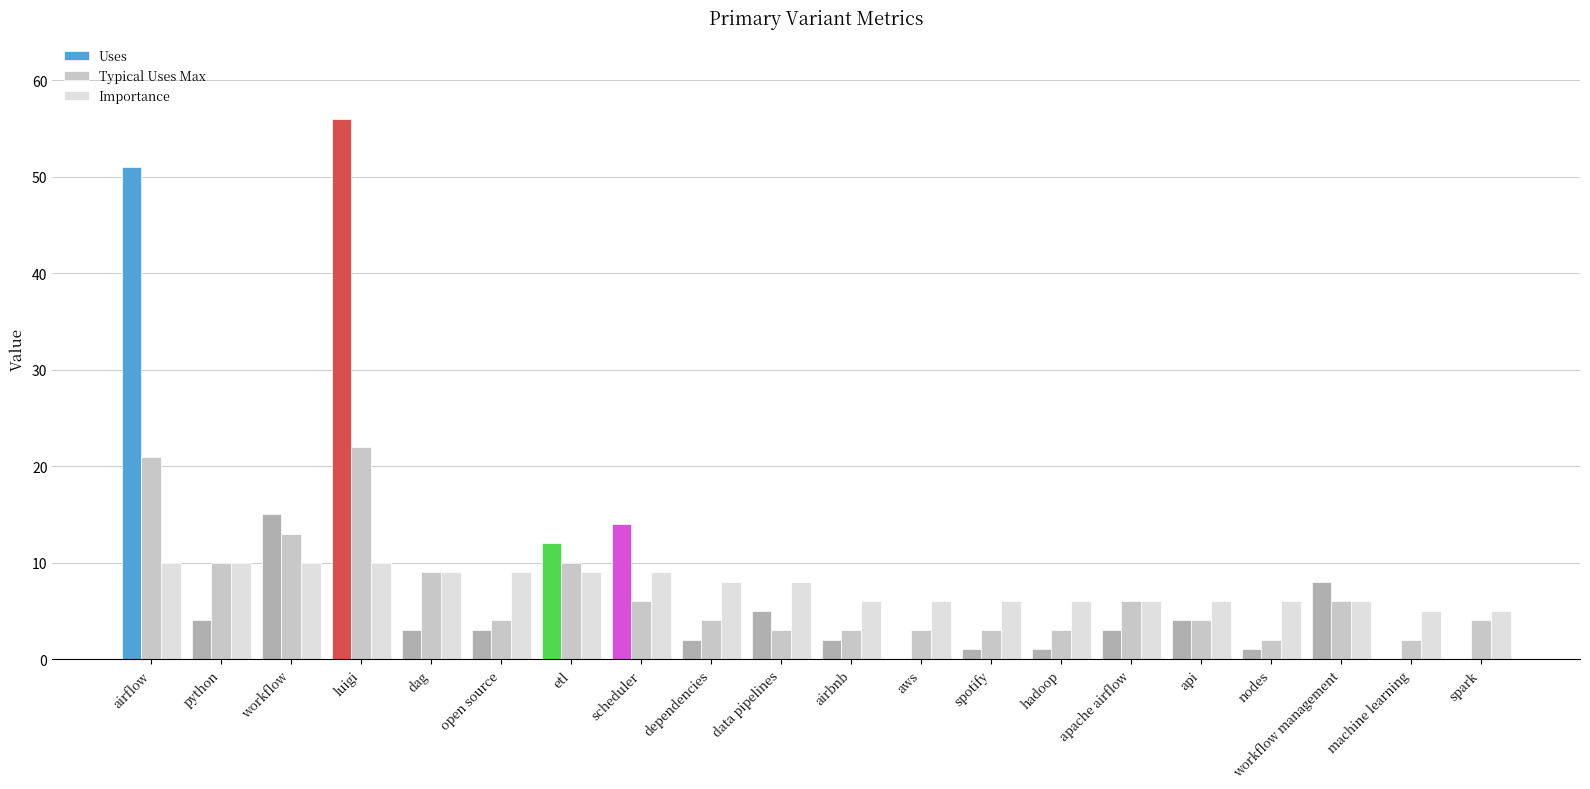

Which has a higher value, data pipelines or aws?

data pipelines